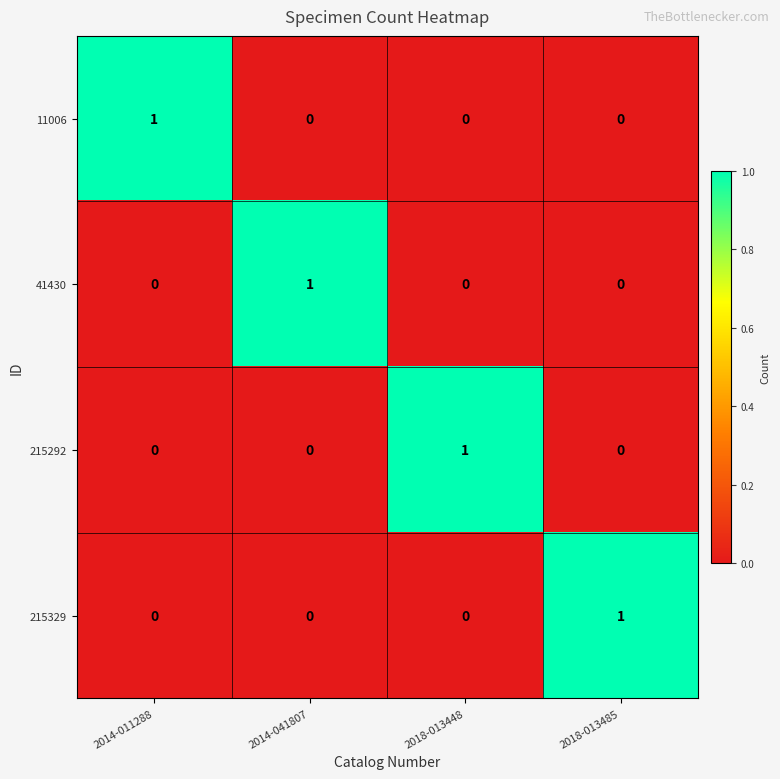

Is it true that 215292 equals 0 at 2014-041807?

True